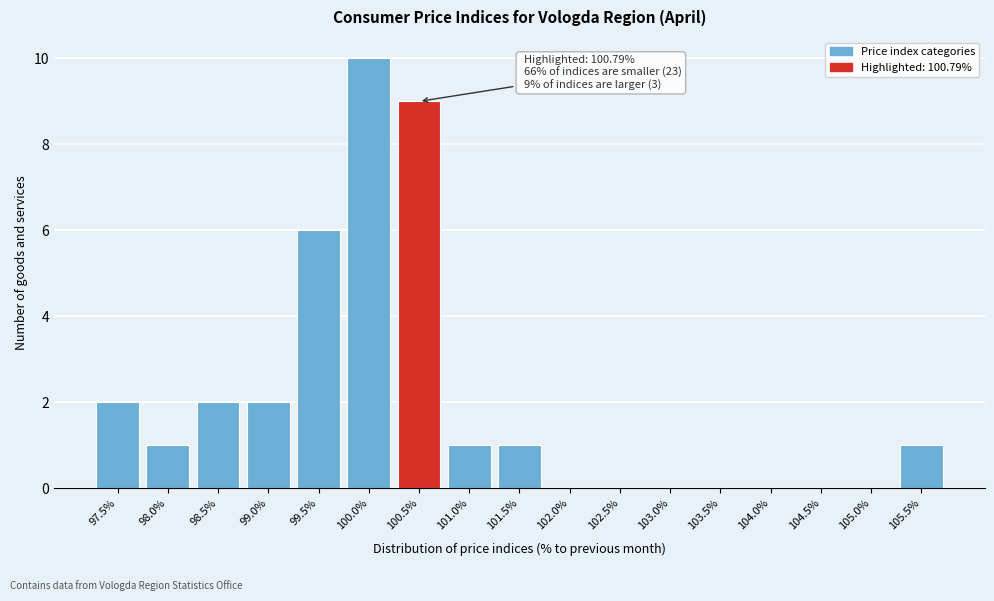

Reading right to left, what are all the values shown in this chart?

105.5%=1	105.0%=0	104.5%=0	104.0%=0	103.5%=0	103.0%=0	102.5%=0	102.0%=0	101.5%=1	101.0%=1	100.5%=9	100.0%=10	99.5%=6	99.0%=2	98.5%=2	98.0%=1	97.5%=2